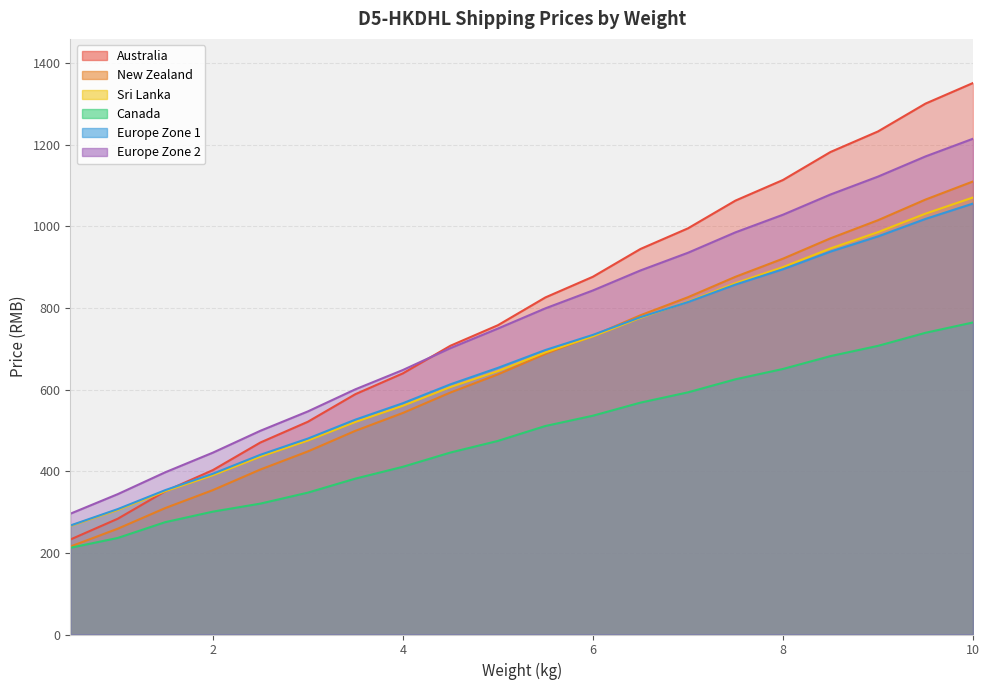

What is the average value of the New Zealand series?

662.4